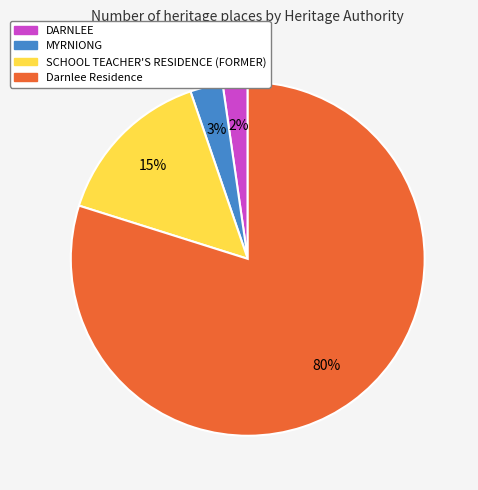

Is the sum of MYRNIONG and Darnlee Residence greater than half?

Yes